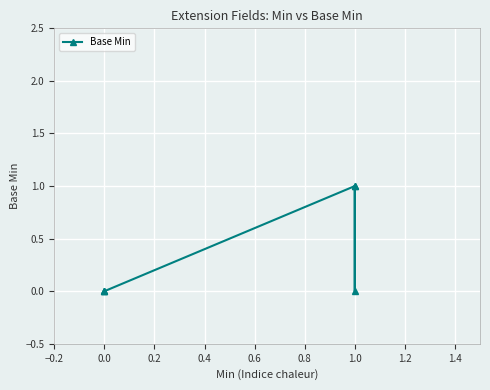

What position from the left is 0.8?

6